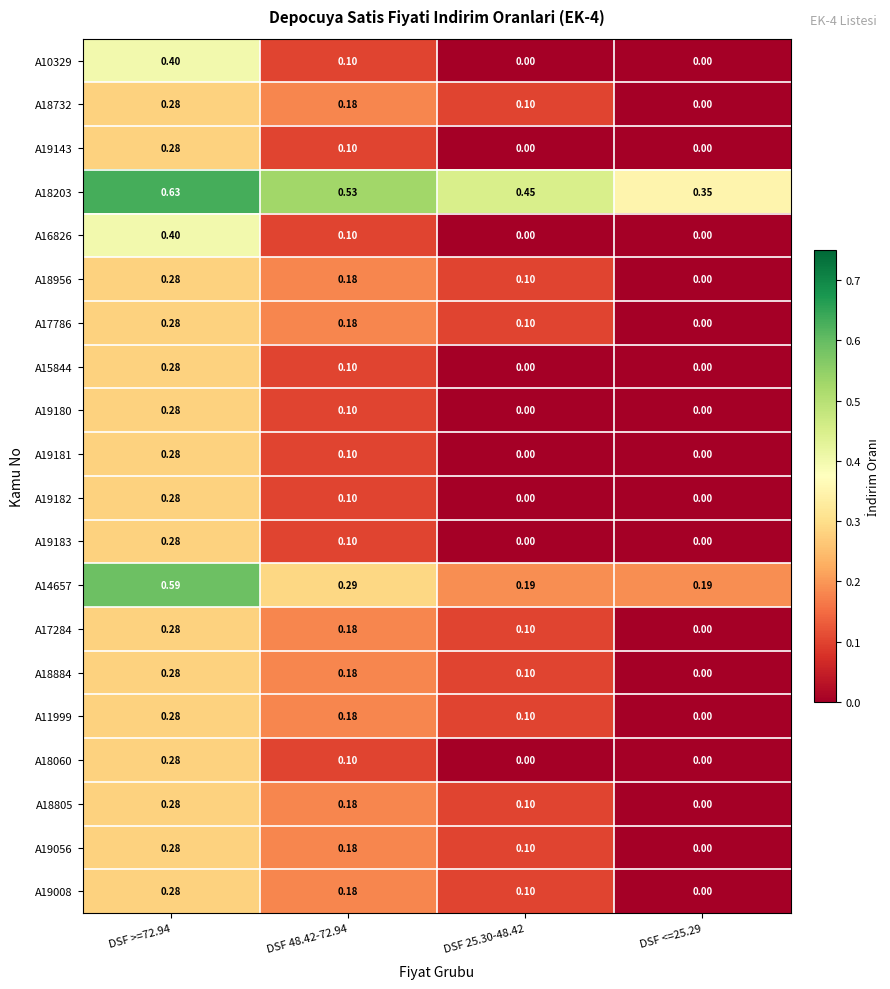

Is the value of A18884 at DSF 48.42-72.94 greater than the value of A19143 at DSF >=72.94?

No